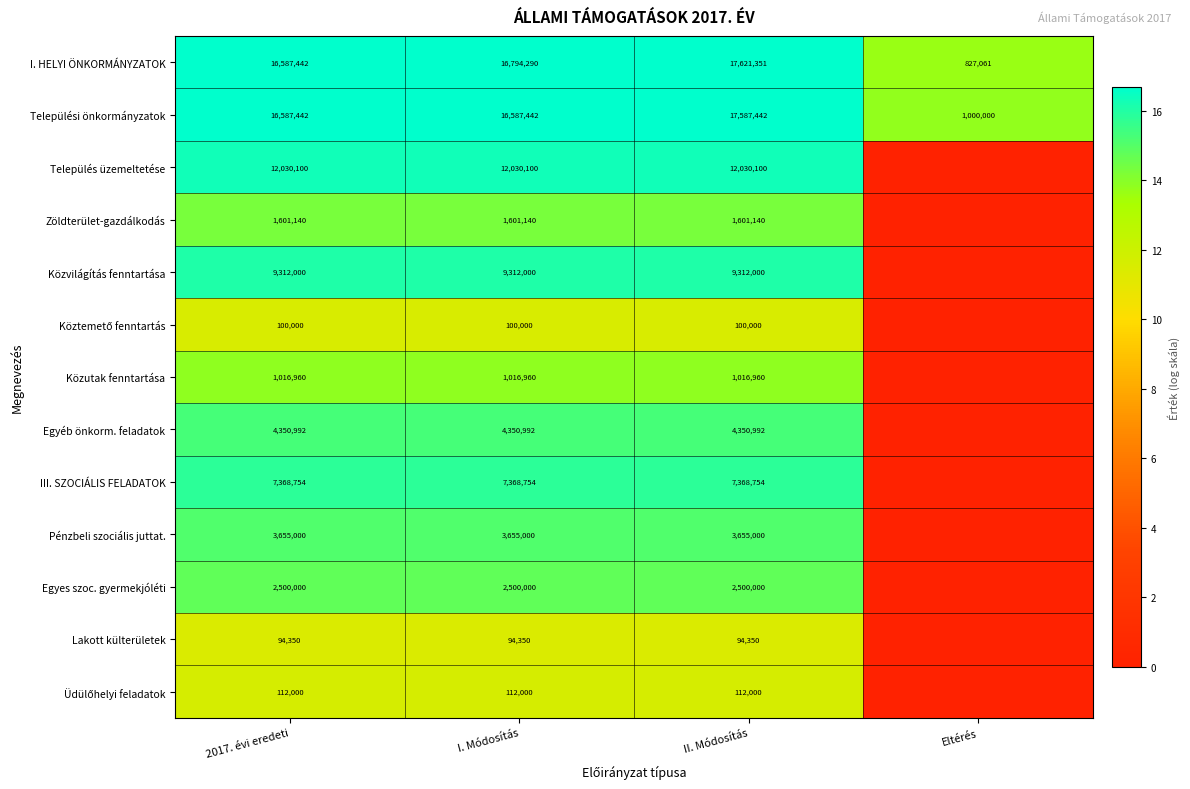

What is the spread (max minus min) of values at I. Módosítás?

16699940